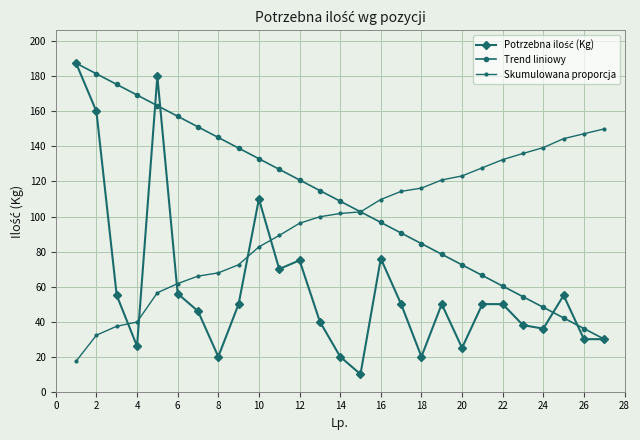

At how many categories does at least one series exceed 13?

27